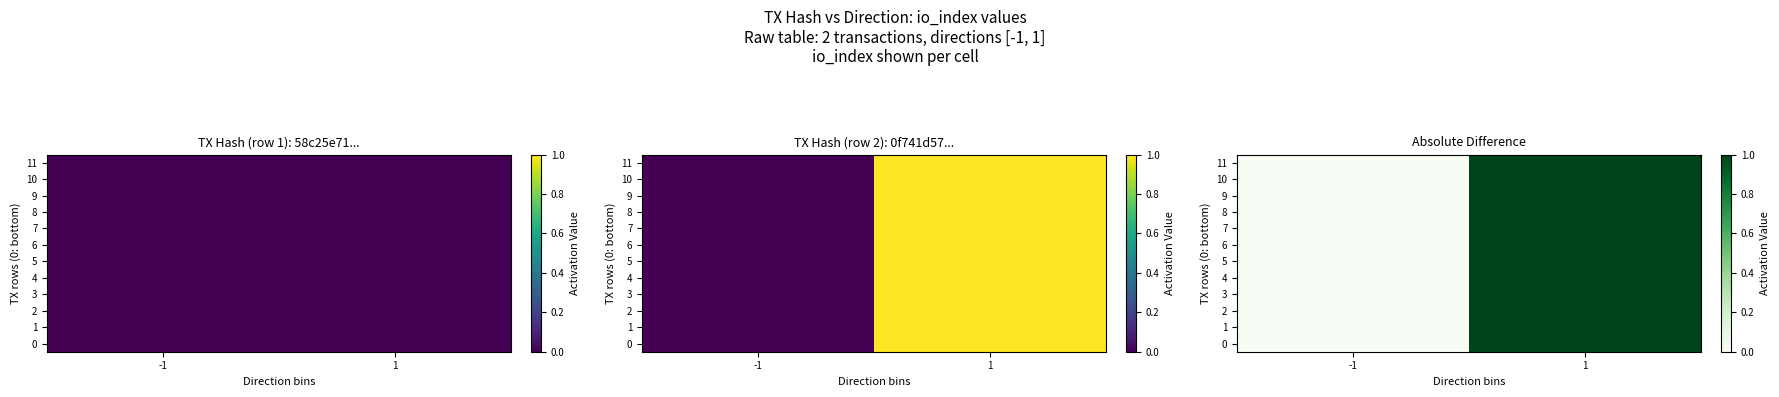

How many values in the 6 series exceed 0?

1